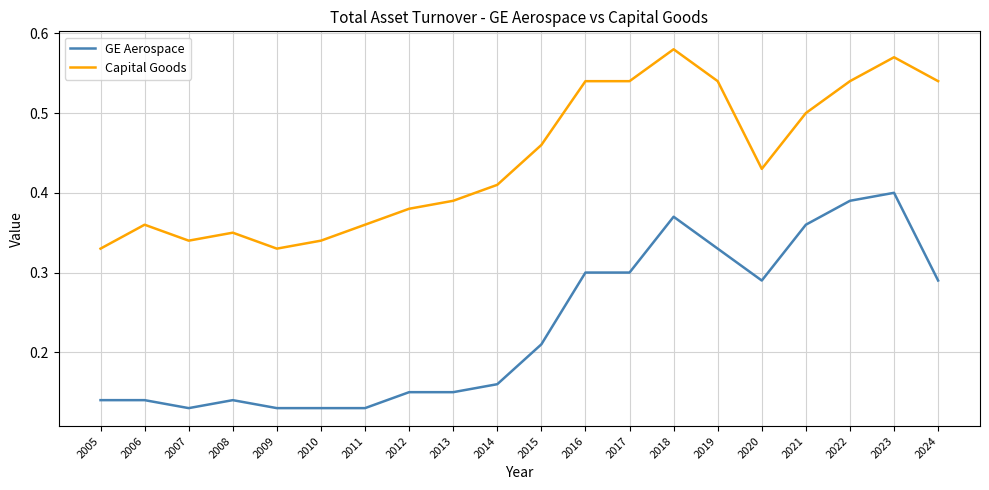

Which label corresponds to the largest value in the chart?

2018